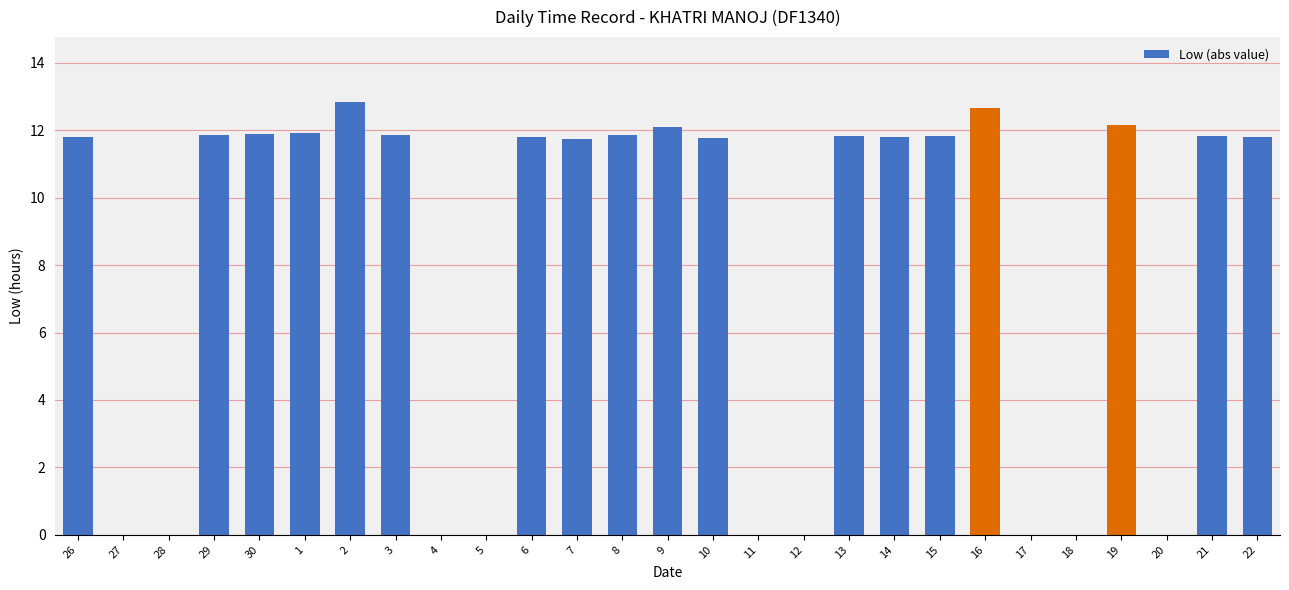

Count the number of values greater than 11.

18